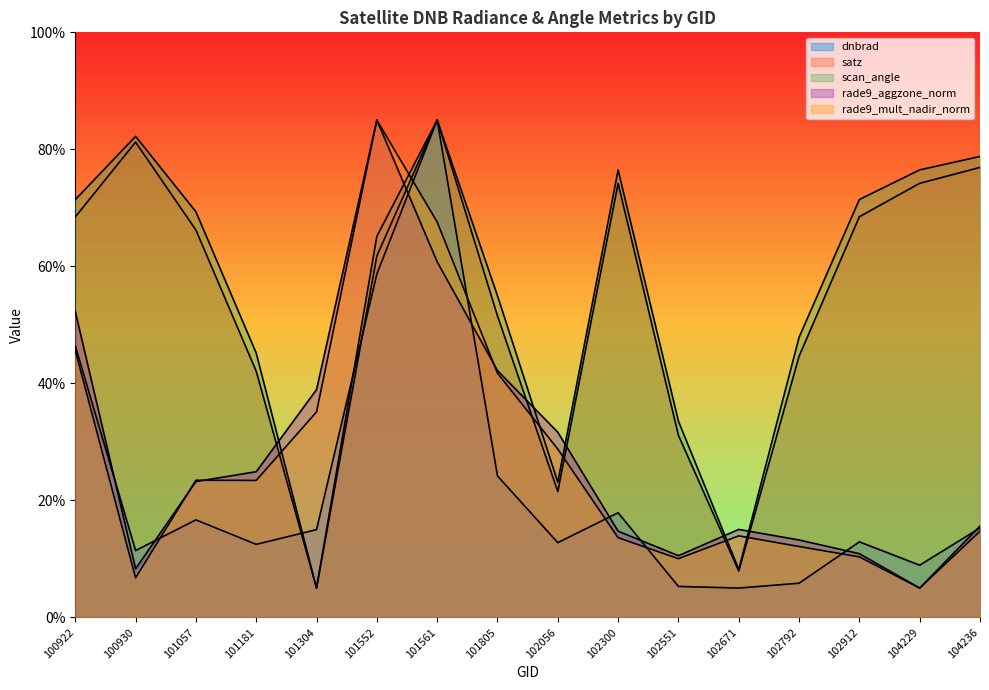

Does the chart display data point markers on the line(s)?

No